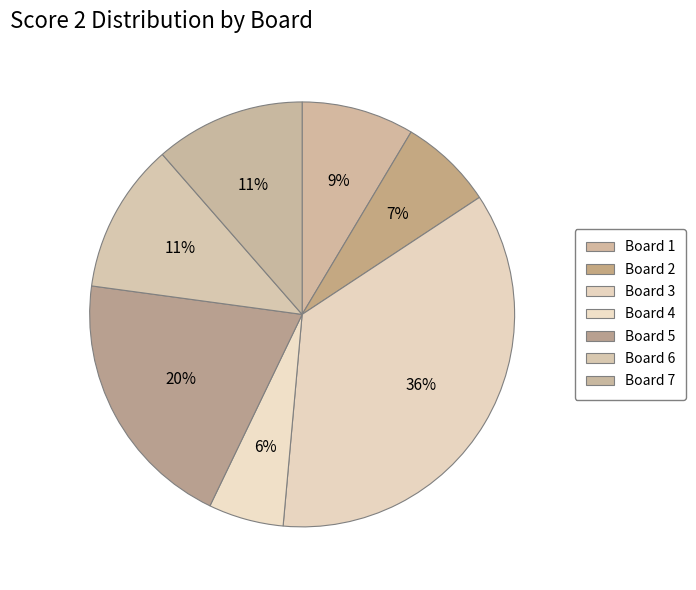

What is the largest slice in the pie chart?

Board 3